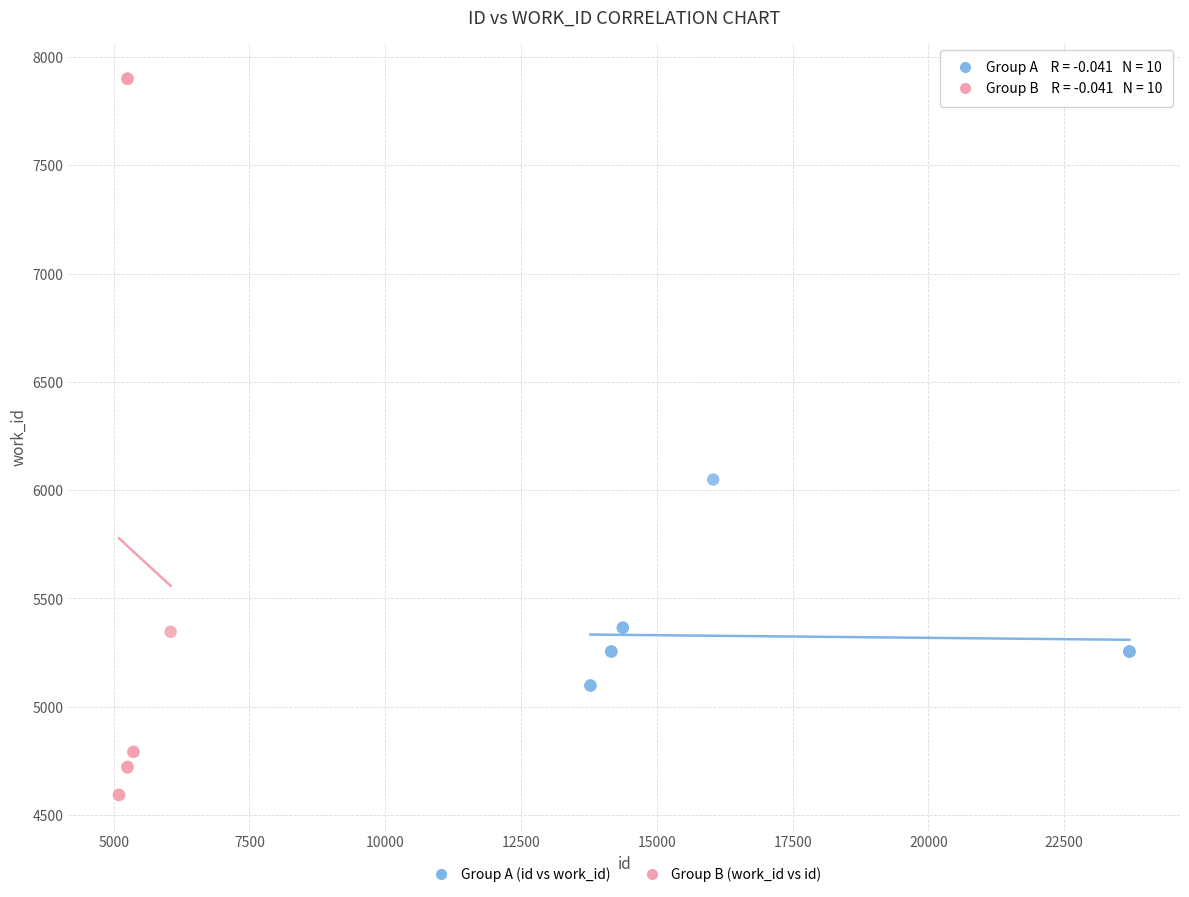

Which series reaches the maximum Y coordinate?

Group B (work_id vs id)